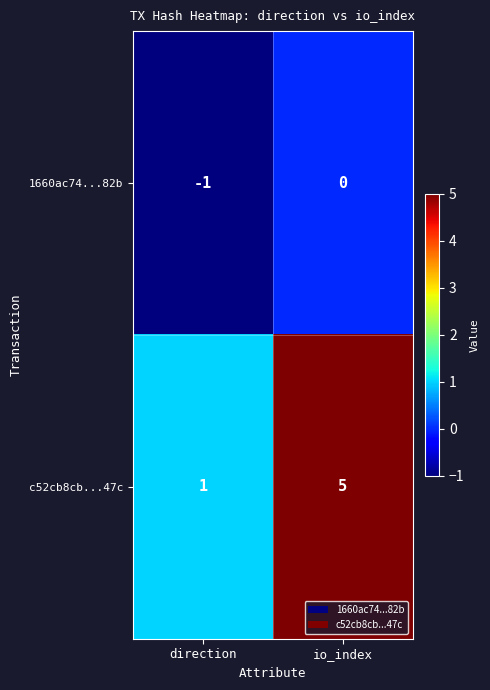

Is it true that c52cb8cb...47c equals 5 at io_index?

True